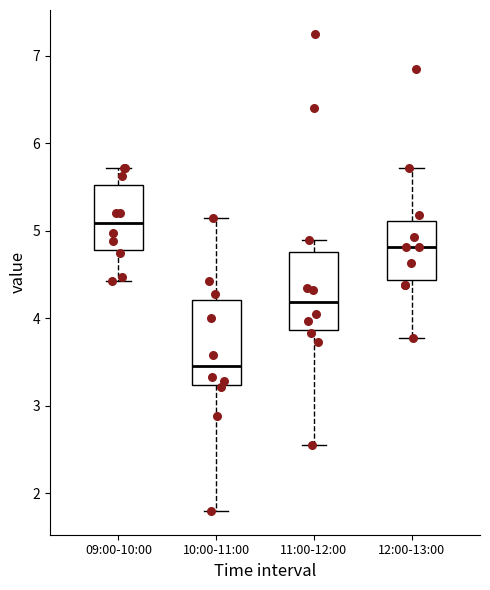

Where does the upper whisker of the box for 10:00-11:00 end on the y-axis? The values are not printed on the chart, so give them approximately, as read against the axis.

5.2